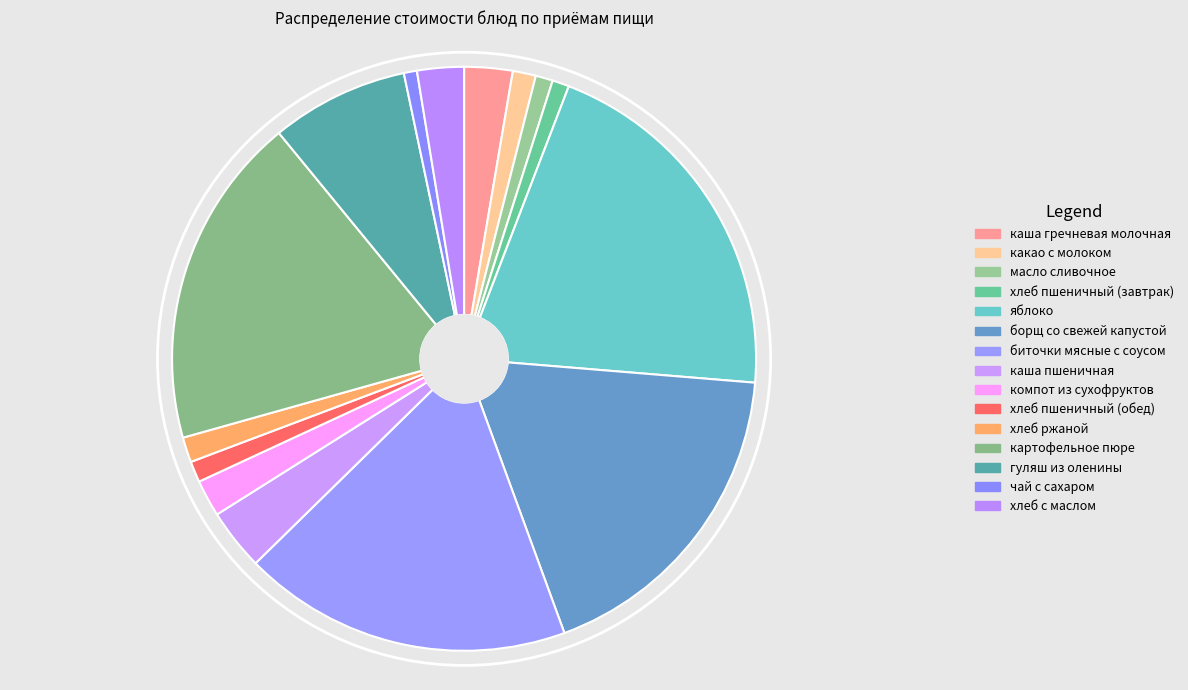

What percentage do какао с молоком and хлеб ржаной together represent?

2.7%